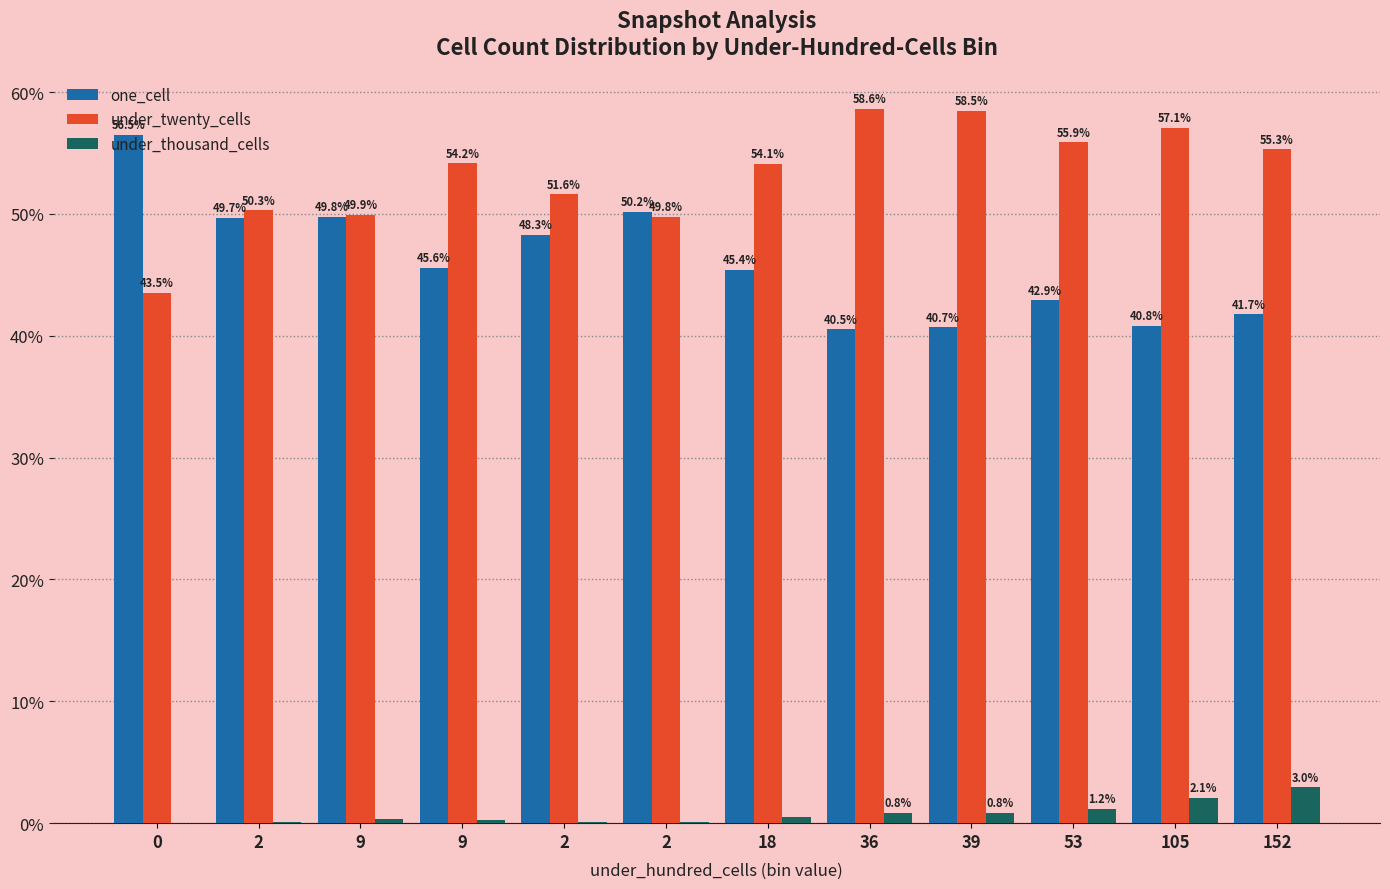

Rank the categories by one_cell value from highest to lowest.

0, 2, 9, 2, 2, 9, 18, 53, 152, 105, 39, 36